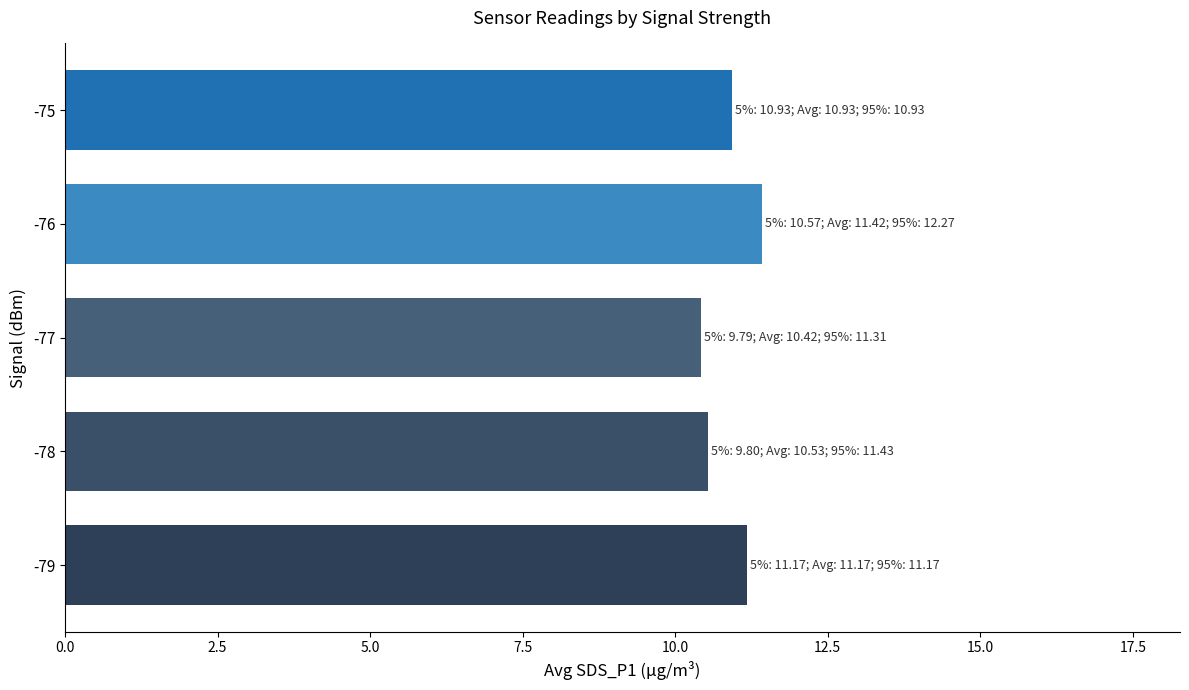

What is the greatest value displayed?

11.4